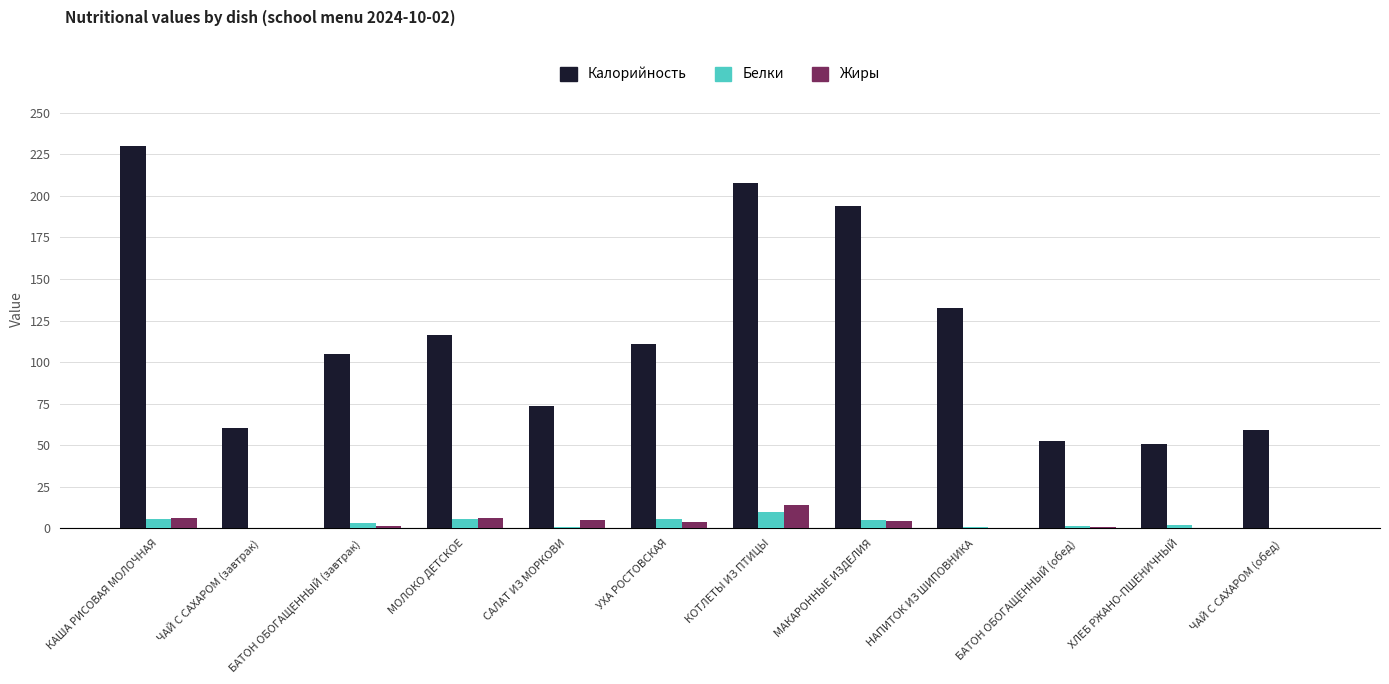

Where is Калорийность nearest to the value 140?

НАПИТОК ИЗ ШИПОВНИКА